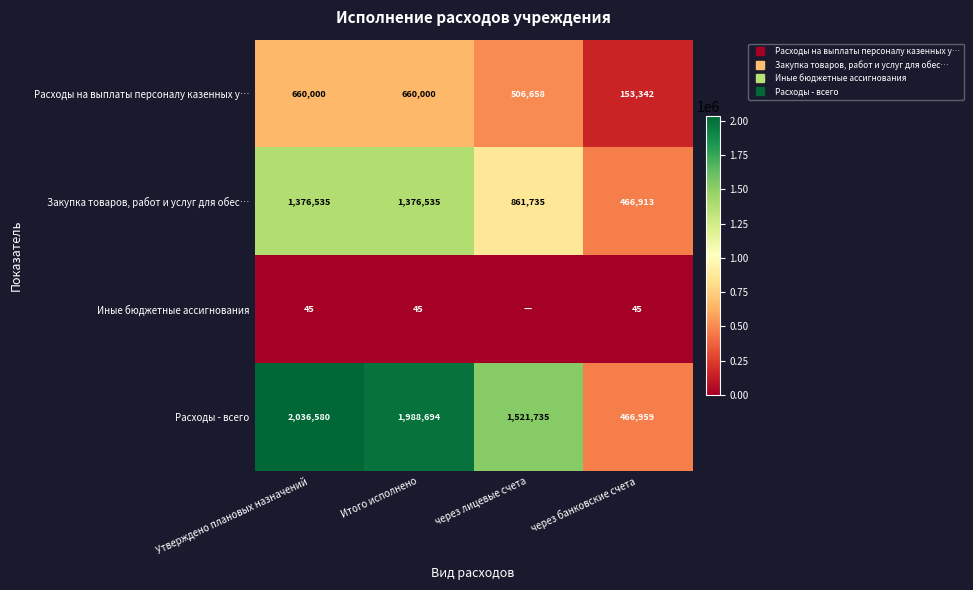

List the series in order of their peak value, highest first.

Расходы - всего, Закупка товаров, работ и услуг для обес…, Расходы на выплаты персоналу казенных у…, Иные бюджетные ассигнования